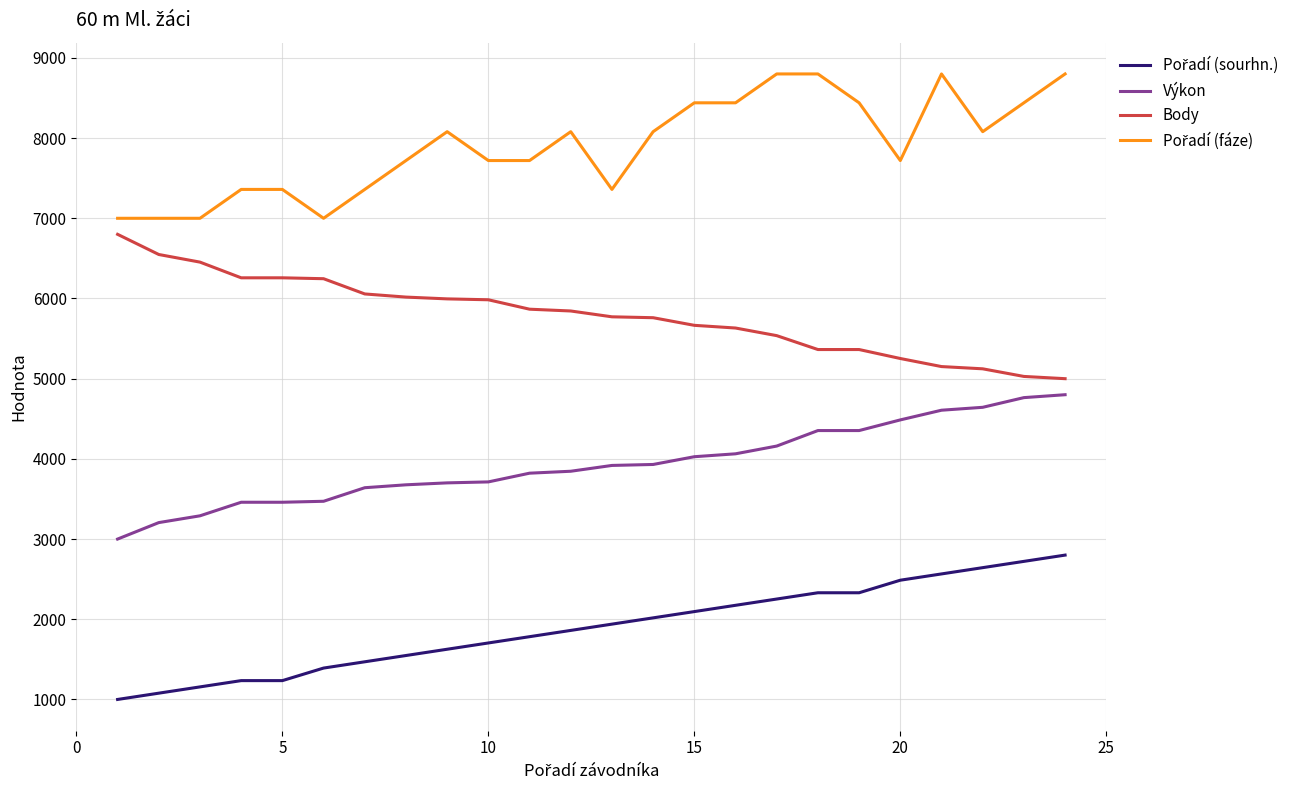

What is the smallest value displayed?

1000.0